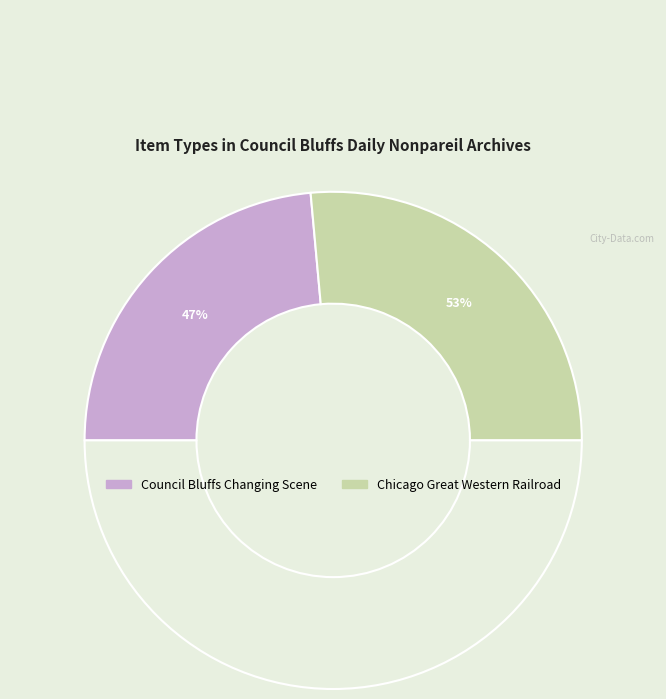

What percentage is the Council Bluffs Changing Scene (1955-10-30) slice, to the nearest percent?

47%